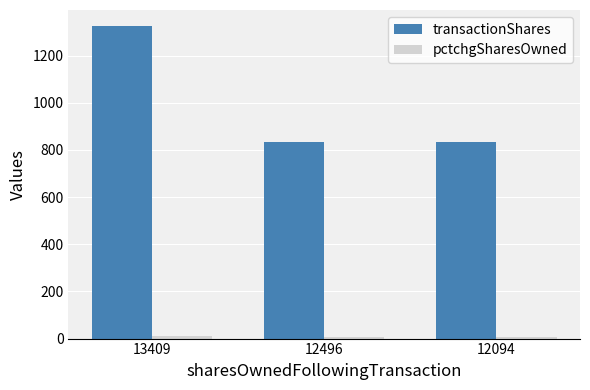

At how many categories does at least one series exceed 591?

3